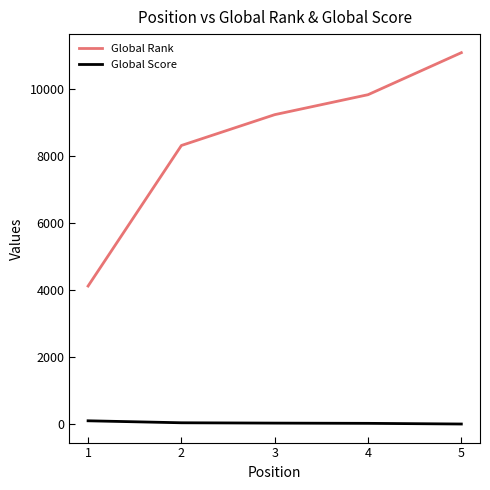

What are all the series names shown in the legend?

Global Rank, Global Score